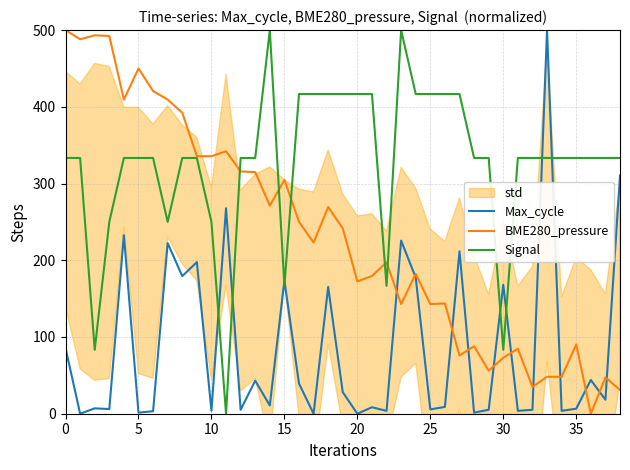

What is the value of the Signal point at the 9th from the left?

333.3